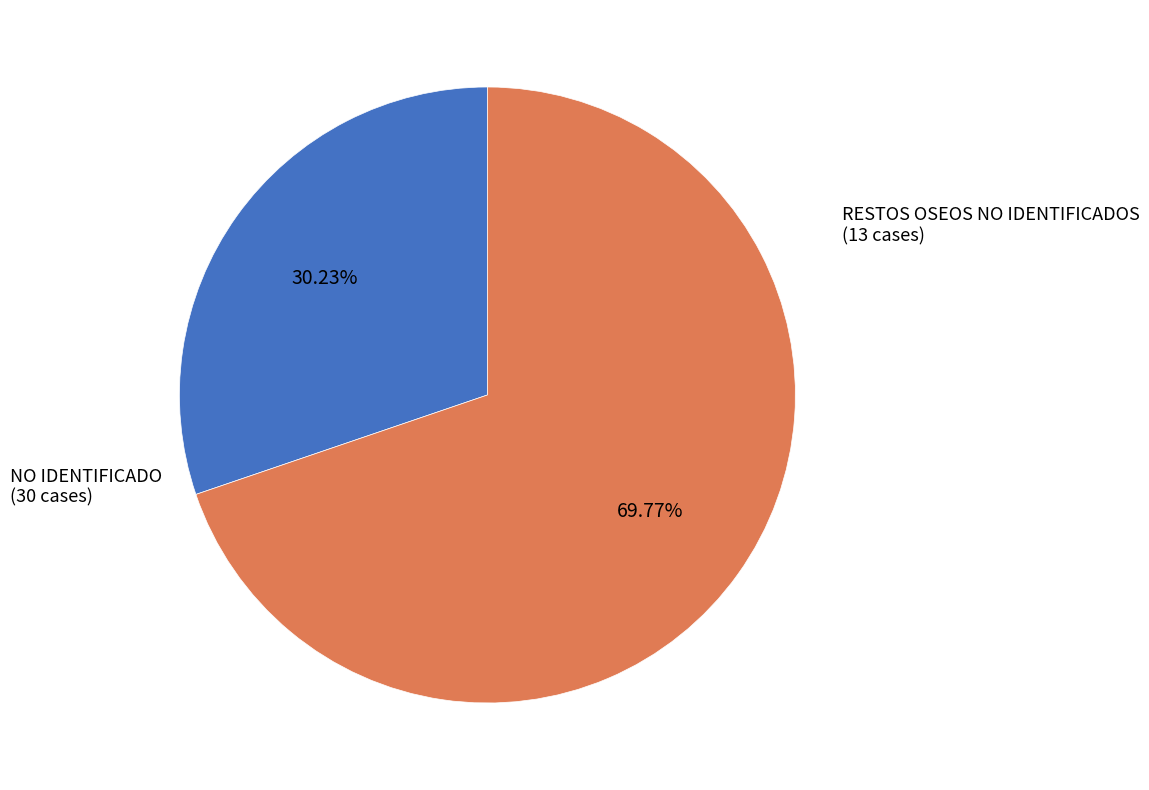

Approximately how many times larger is the value at NO IDENTIFICADO compared to RESTOS OSEOS NO IDENTIFICADOS?

2.3